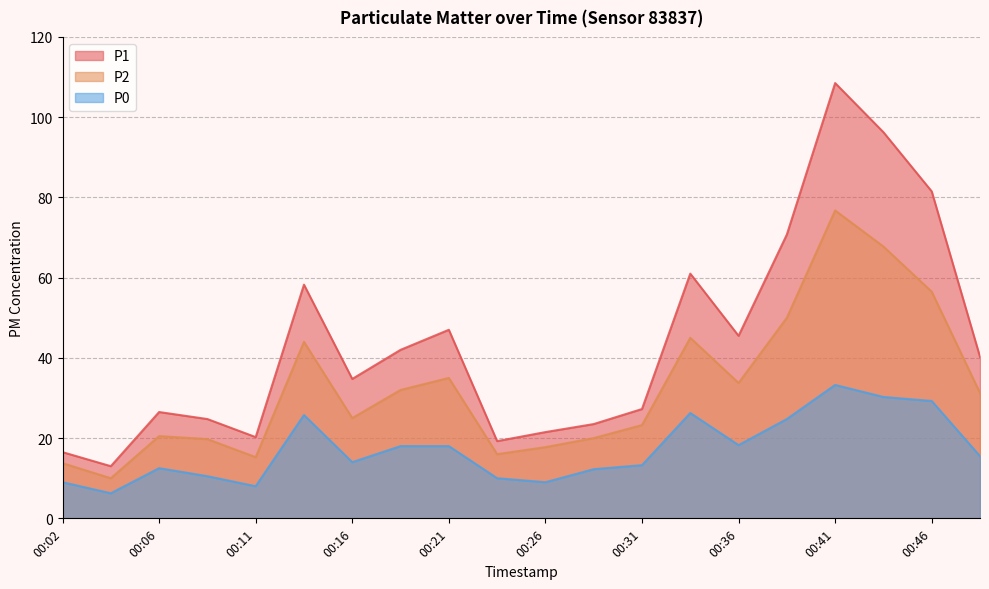

True or false: P1 and P0 intersect in this chart.

False